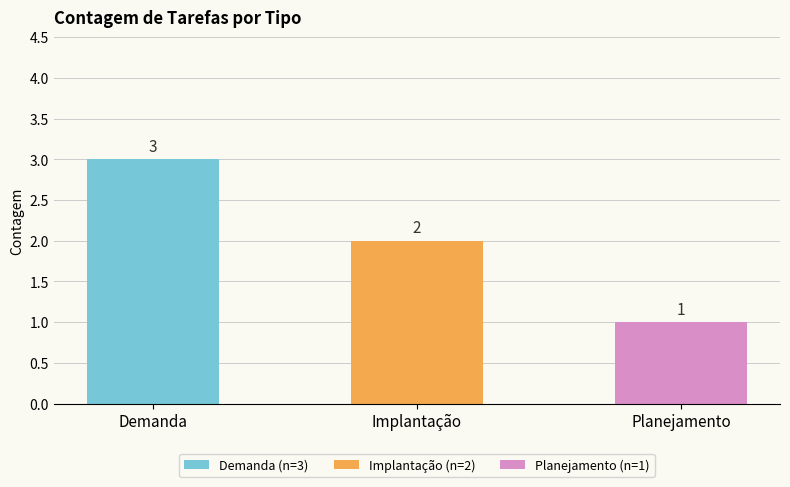

At which label does the data first exceed 2?

Demanda